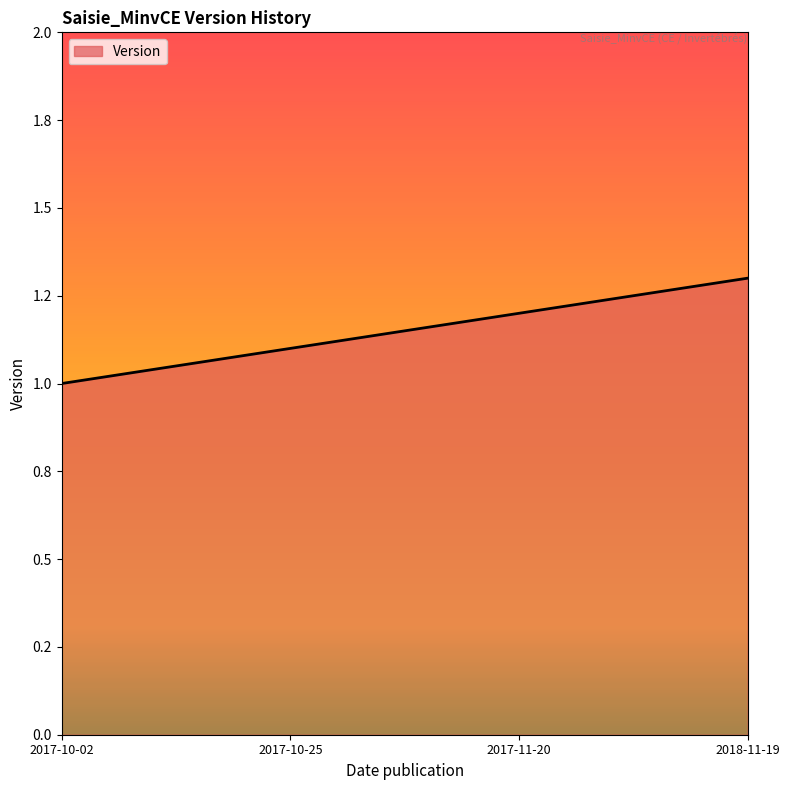

Is this an area chart (filled region under the line)?

Yes